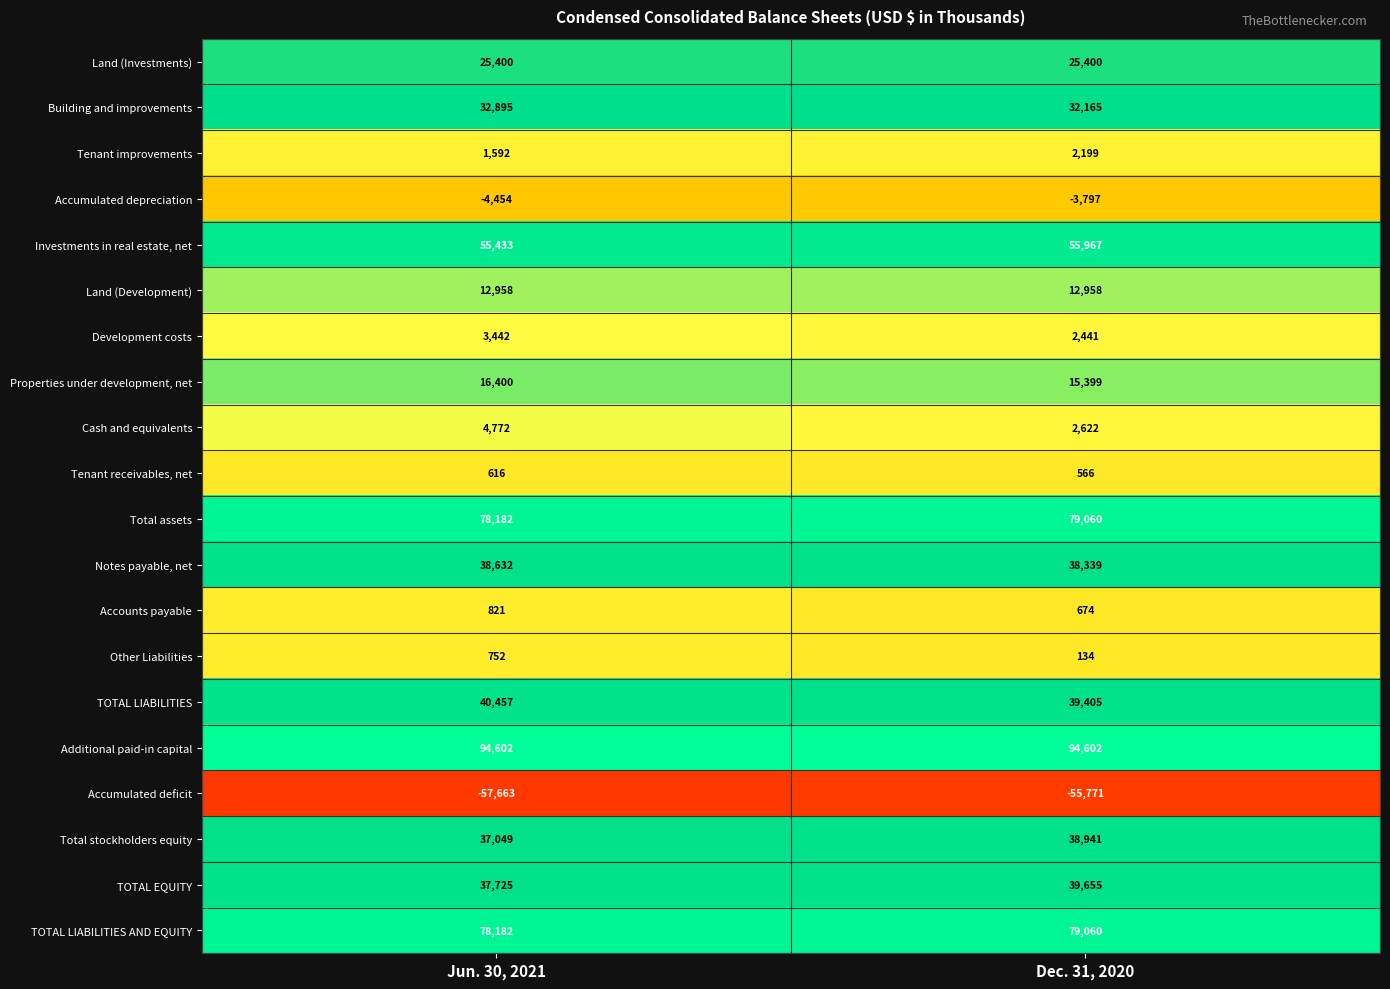

At which category is the sum across all series the highest?

Dec. 31, 2020